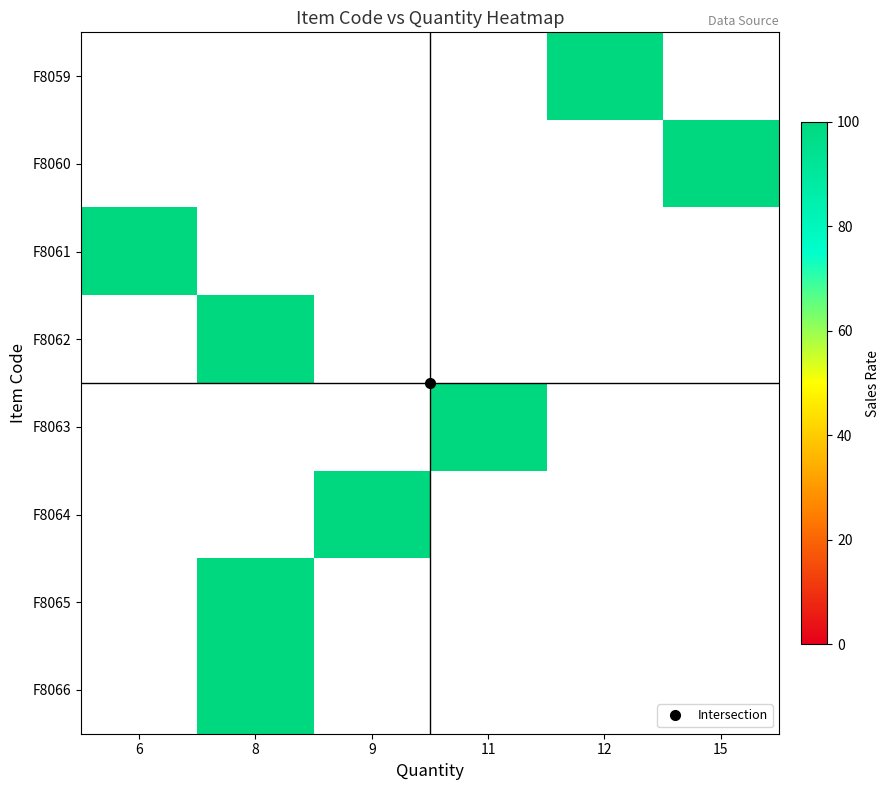

How many categories are shown in the chart?

6